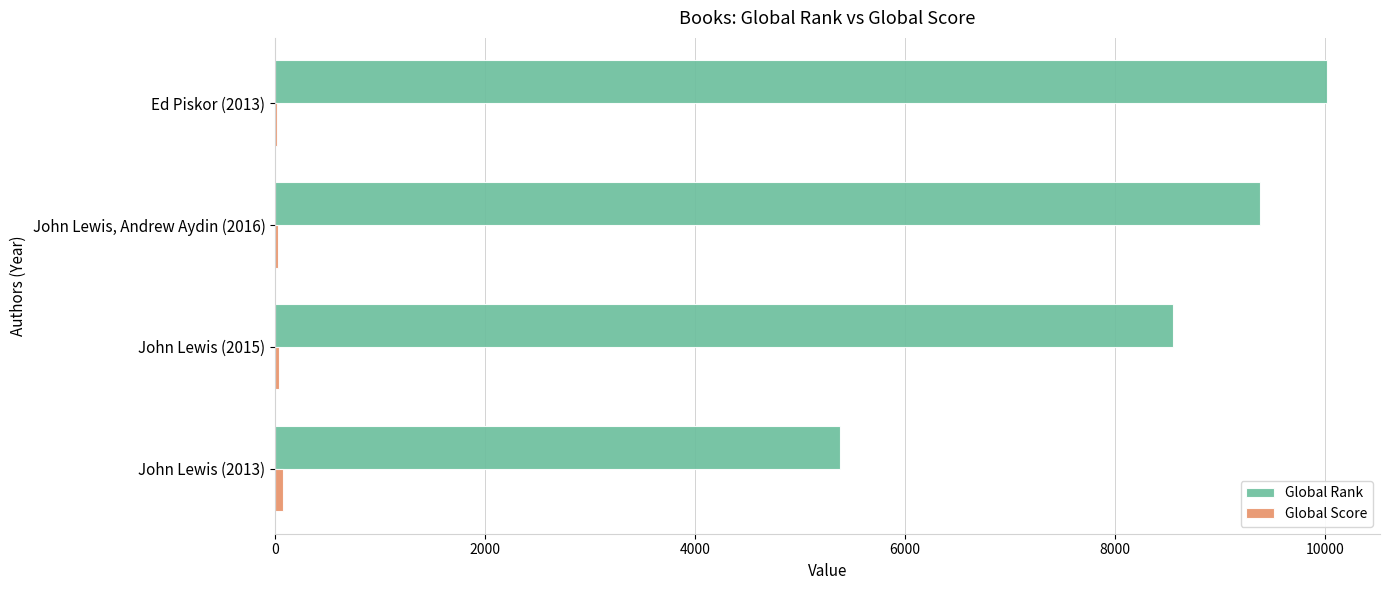

The value of Global Rank at John Lewis, Andrew Aydin (2016) is 16708. True or false?

False